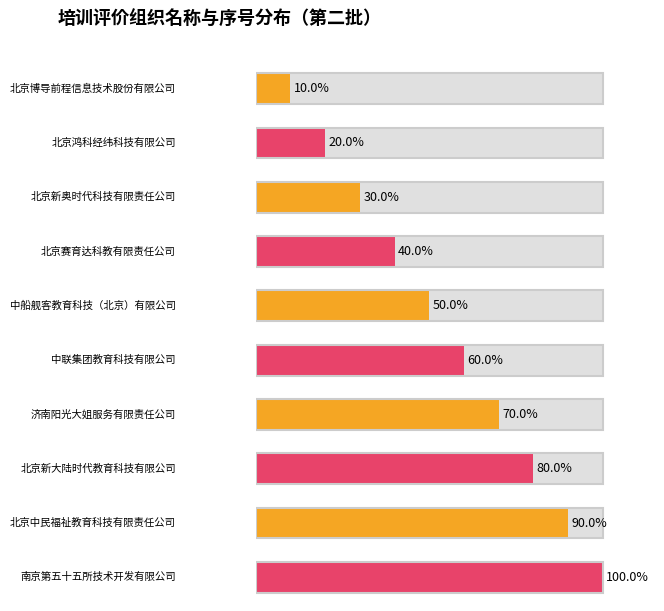

Which label corresponds to the smallest value in the chart?

北京博导前程信息技术股份有限公司